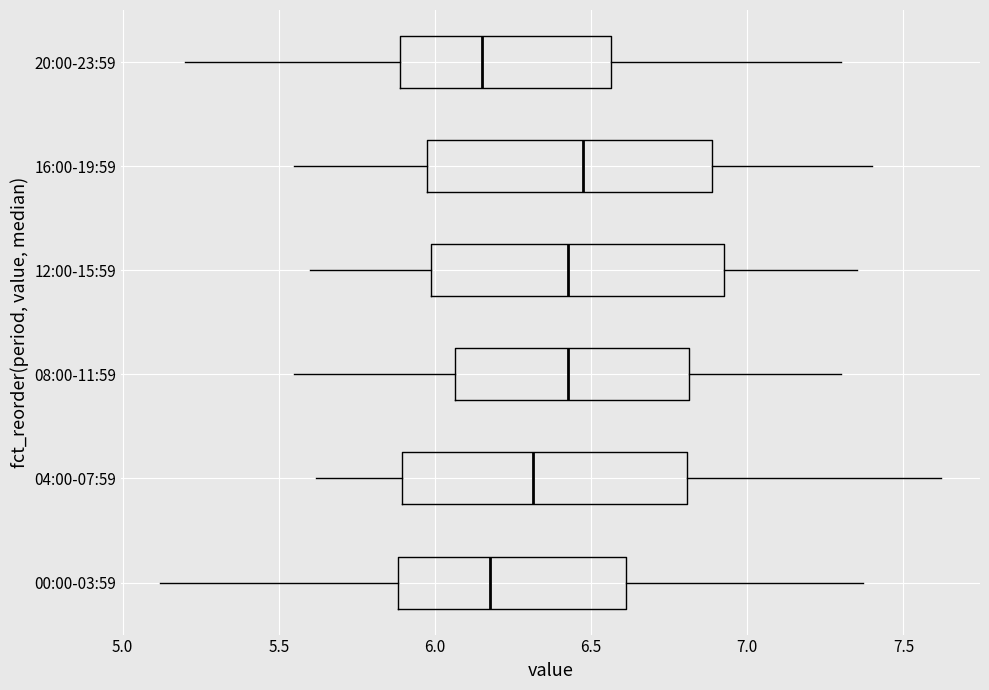

Reading bottom to top, transcribe this box plot: for each box, give where its median line is, the range the box spans, and where its two whiskers end, as read against the x-axis. The values are not printed on the chart, so give them approximately, as read against the axis.

00:00-03:59: median 6.20, box 5.90 to 6.60, whiskers 5.10 to 7.35
04:00-07:59: median 6.30, box 5.90 to 6.80, whiskers 5.60 to 7.60
08:00-11:59: median 6.45, box 6.05 to 6.80, whiskers 5.55 to 7.30
12:00-15:59: median 6.45, box 6.00 to 6.95, whiskers 5.60 to 7.35
16:00-19:59: median 6.50, box 6.00 to 6.90, whiskers 5.55 to 7.40
20:00-23:59: median 6.15, box 5.90 to 6.55, whiskers 5.20 to 7.30